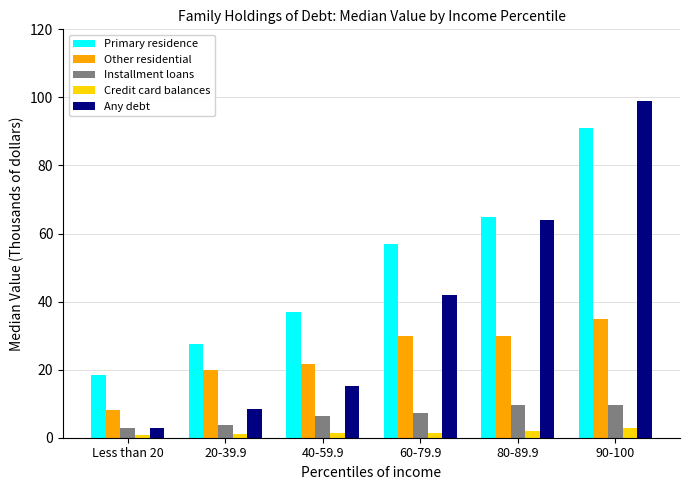

Which category has the highest value in the Primary residence series?

90-100